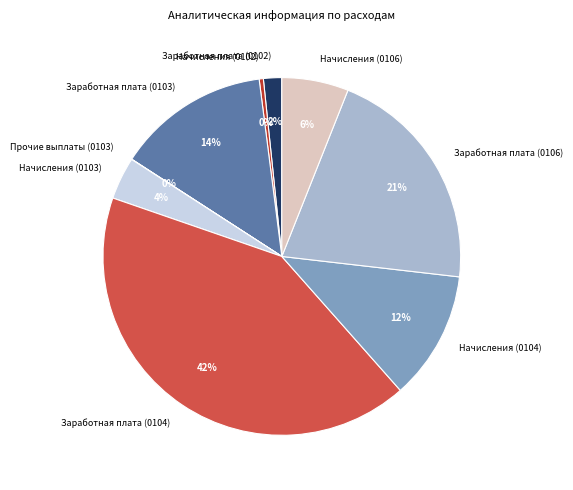

True or false: Заработная плата (0102) accounts for 2% of the total.

True